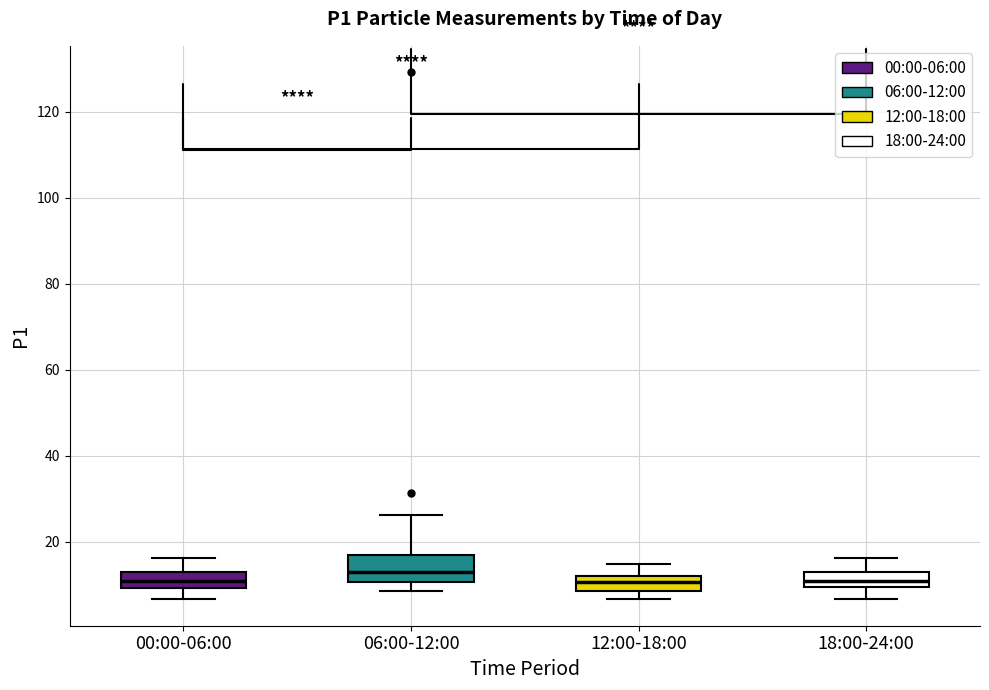

Reading left to right, transcribe this box plot: for each box, give where its median line is, the range the box spans, and where its two whiskers end, as read against the y-axis. The values are not printed on the chart, so give them approximately, as read against the axis.

00:00-06:00: median 10 (inside the box), box 10 to 12, whiskers 6 to 16
06:00-12:00: median 12, box 10 to 16, whiskers 8 to 26
12:00-18:00: median 10, box 8 to 12, whiskers 6 to 14
18:00-24:00: median 10 (inside the box), box 10 to 12, whiskers 6 to 16